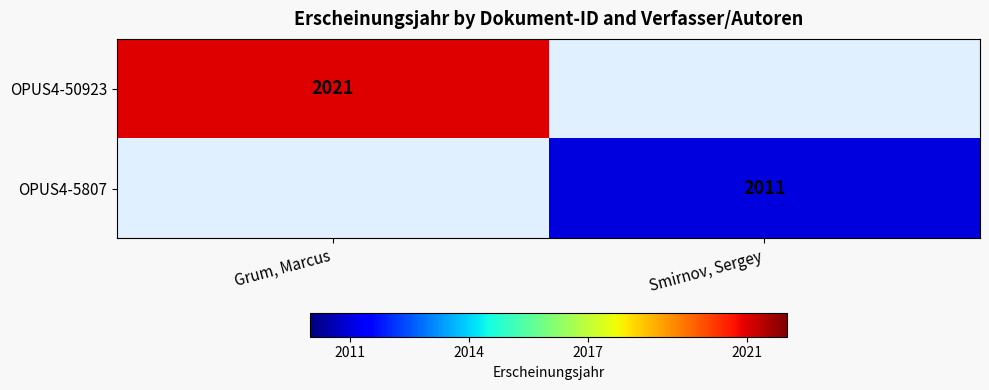

What is the maximum value shown in the chart?

2021.0